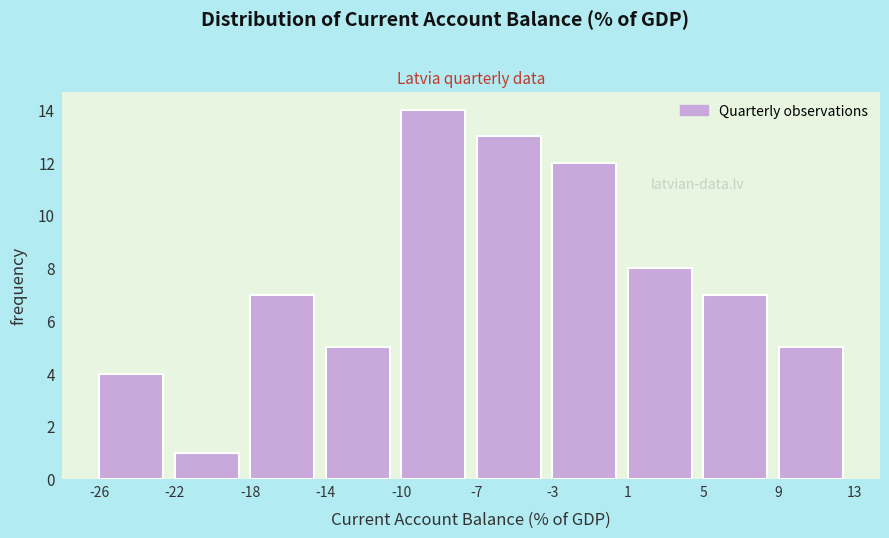

Reading left to right, extract all data points from this chart.

4	1	7	5	14	13	12	8	7	5